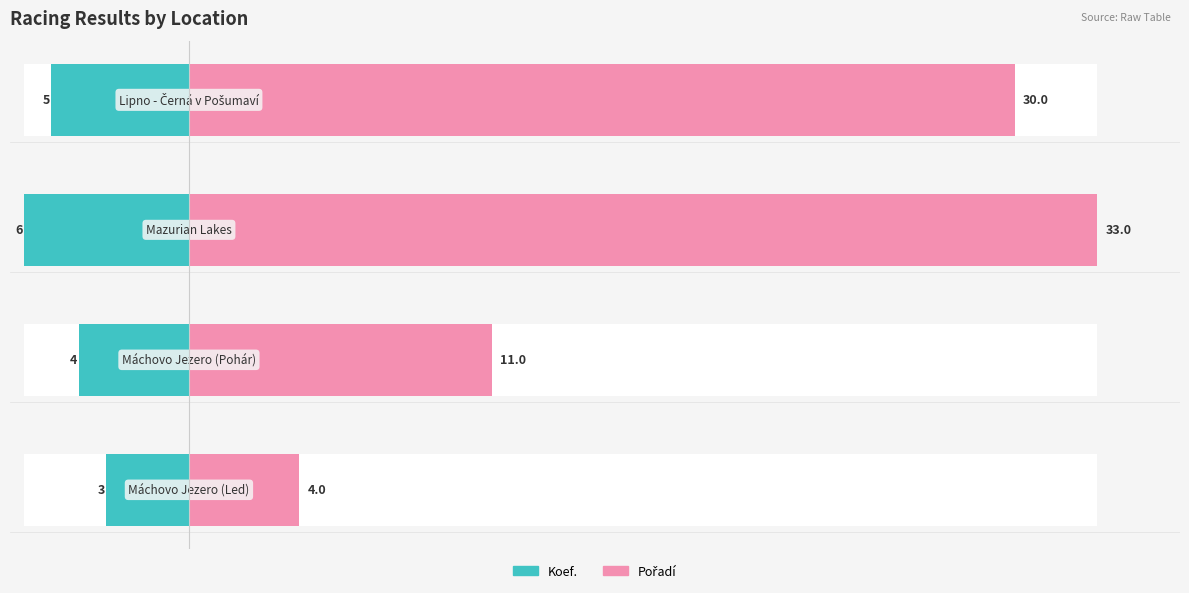

Is the value of Pořadí at 0 greater than the value of Koef. at 0?

Yes